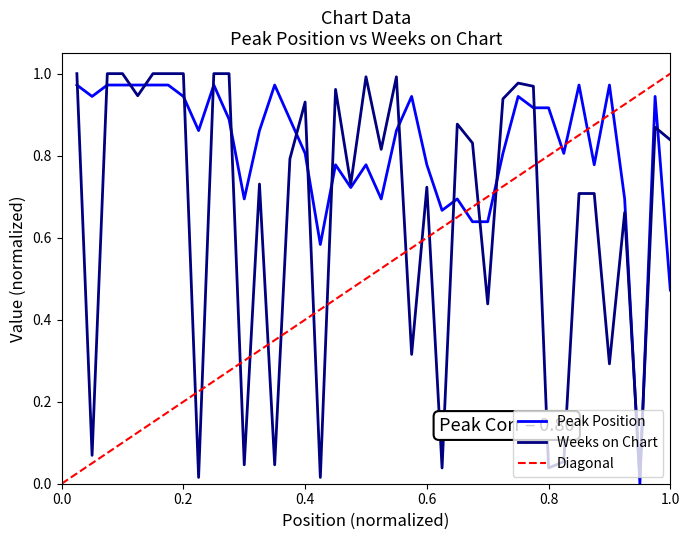

The value of Weeks on Chart at 0.8 is 0.1. True or false?

False